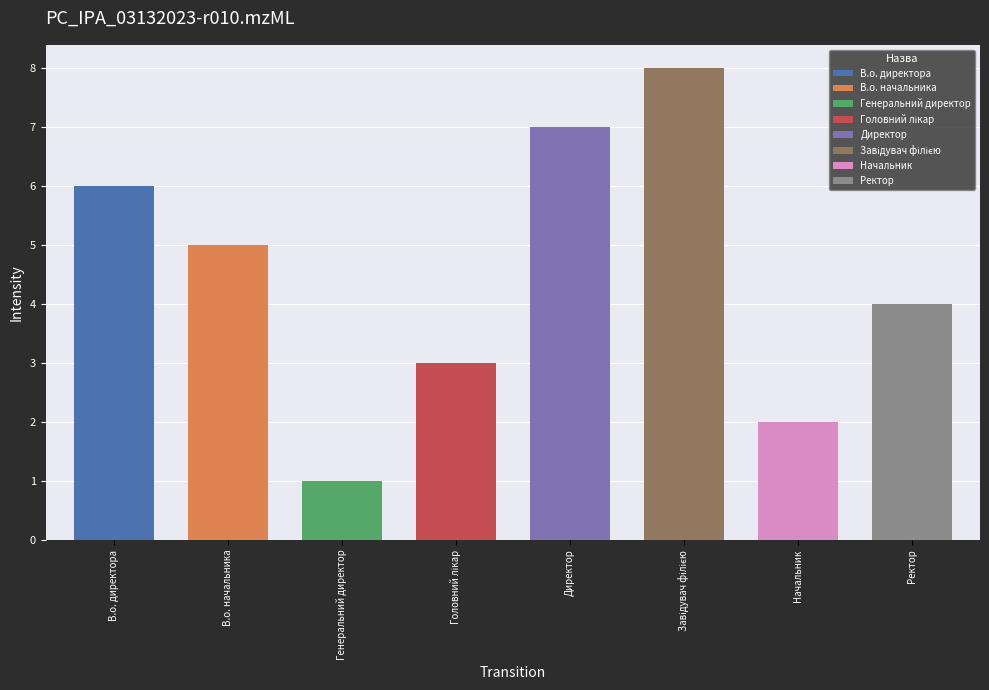

Reading left to right, transcribe all the data shown in this chart.

В.о. директора=6	В.о. начальника=5	Генеральний директор=1	Головний лікар=3	Директор=7	Завідувач філією=8	Начальник=2	Ректор=4